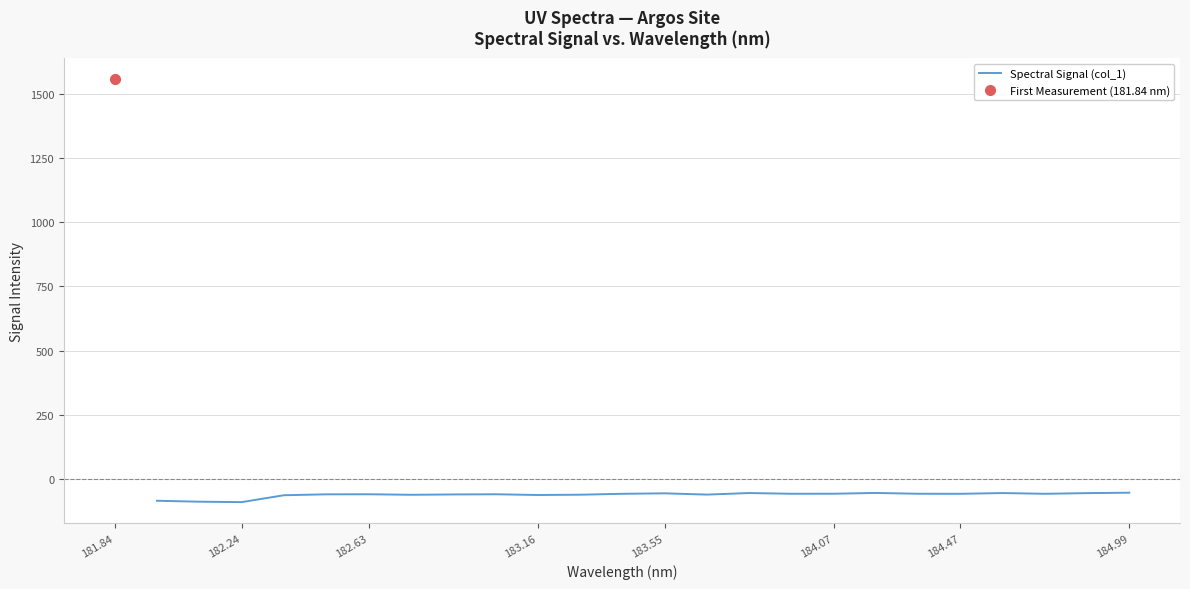

What is the highest value of the Spectral Signal (col_1) series?

-52.8